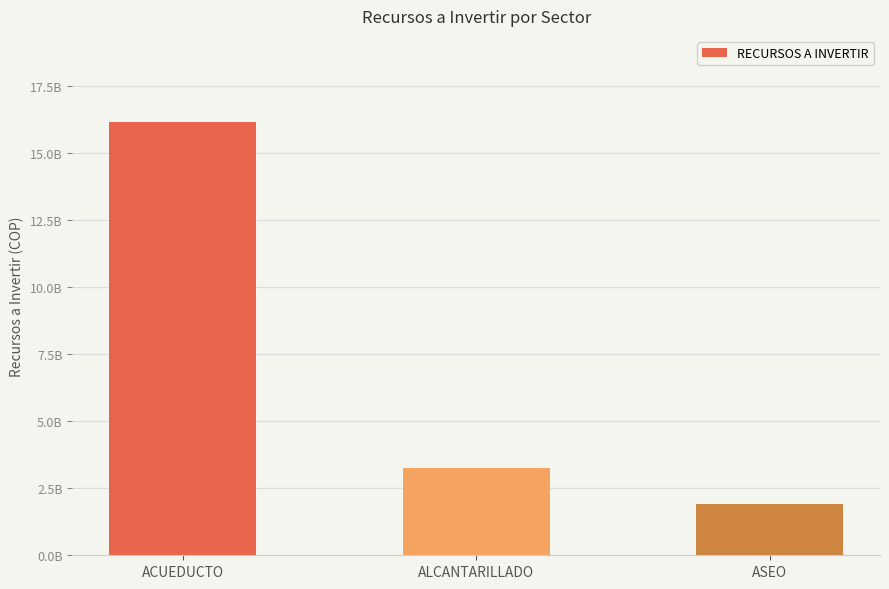

Read the value at ALCANTARILLADO, to the nearest 10.

3250000000